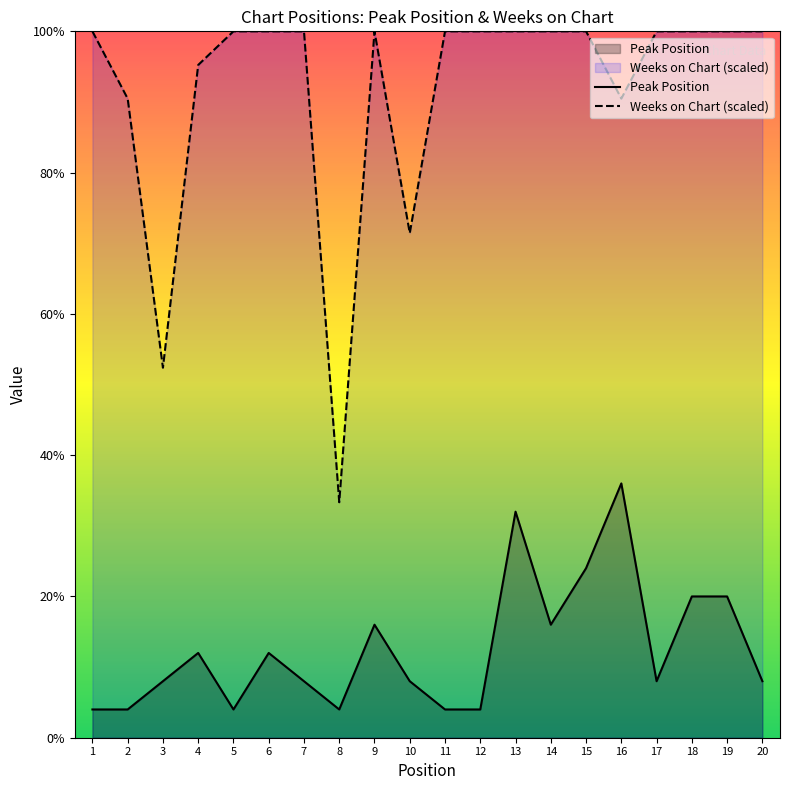

Which series has the widest spread of values?

Weeks on Chart (scaled)